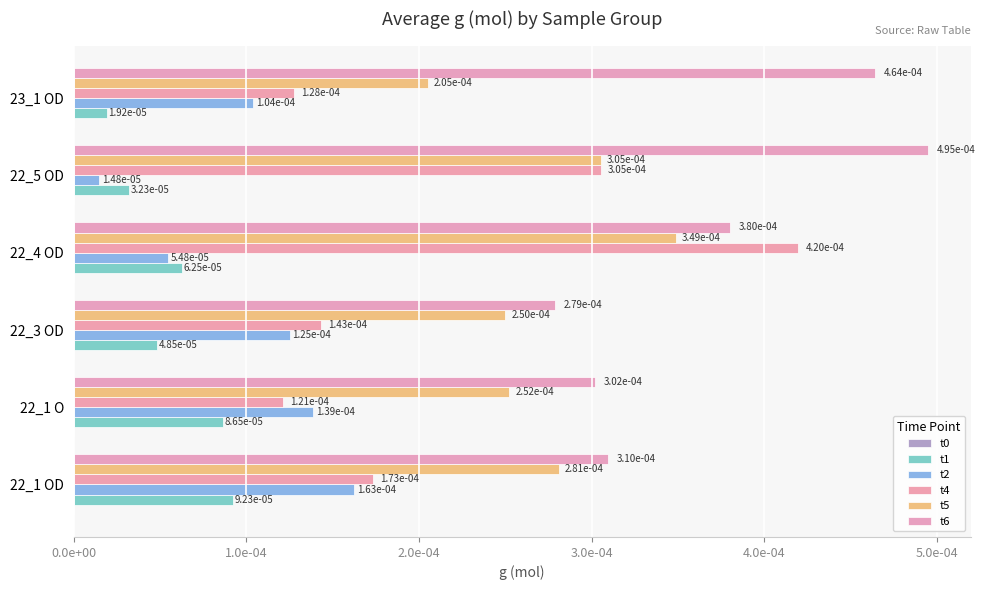

Are the bars horizontal?

Yes